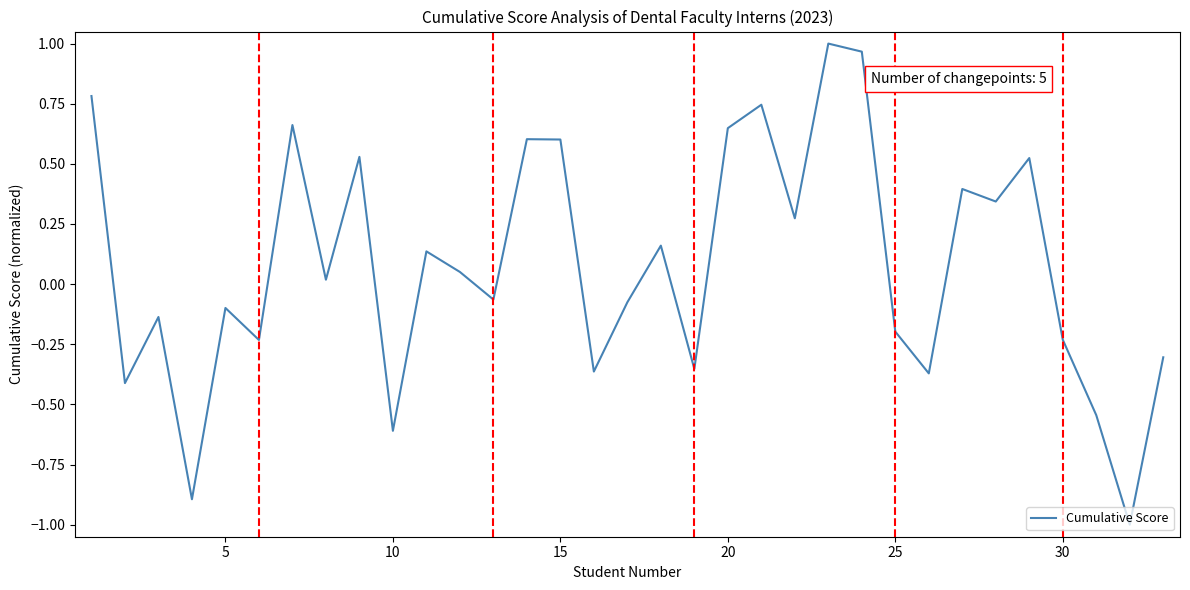

What is the smallest value displayed?

-1.0